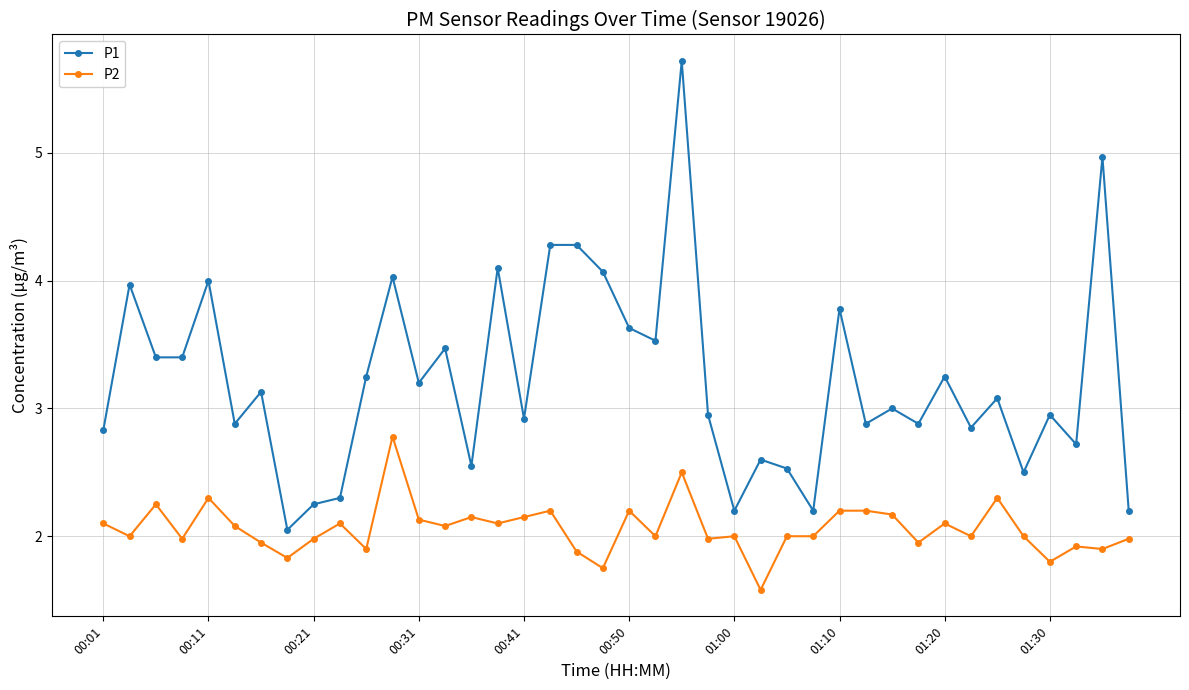

Rank the series by their average value, from lowest to highest.

P2, P1